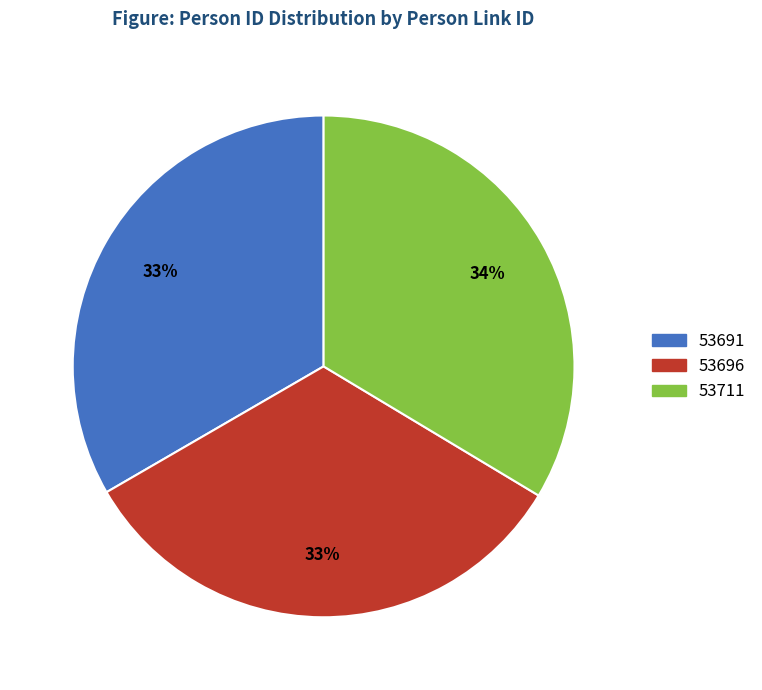

How many segments does this pie chart have?

3